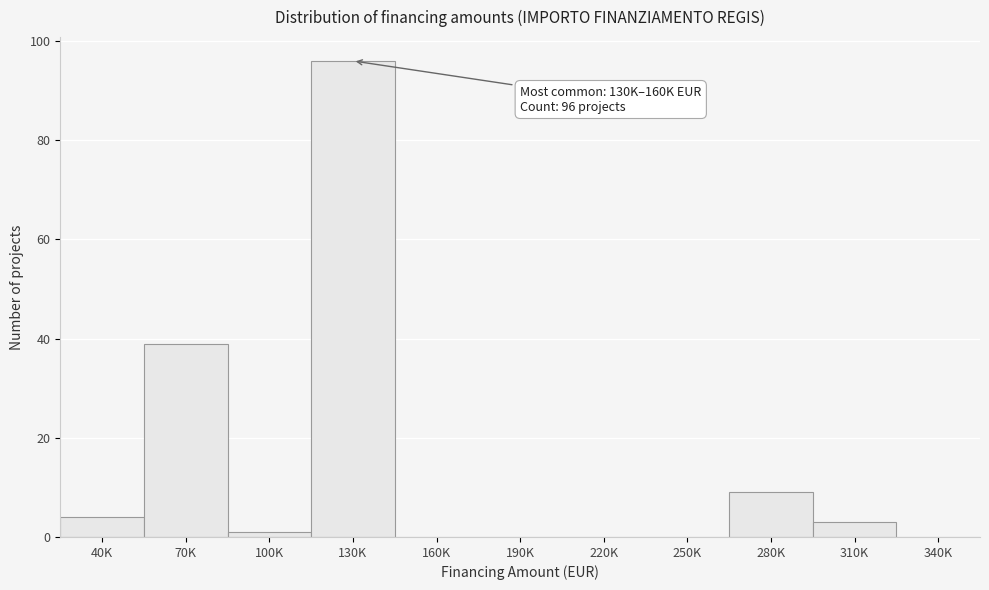

Reading left to right, transcribe all the data shown in this chart.

40K=4	70K=39	100K=1	130K=96	160K=0	190K=0	220K=0	250K=0	280K=9	310K=3	340K=0